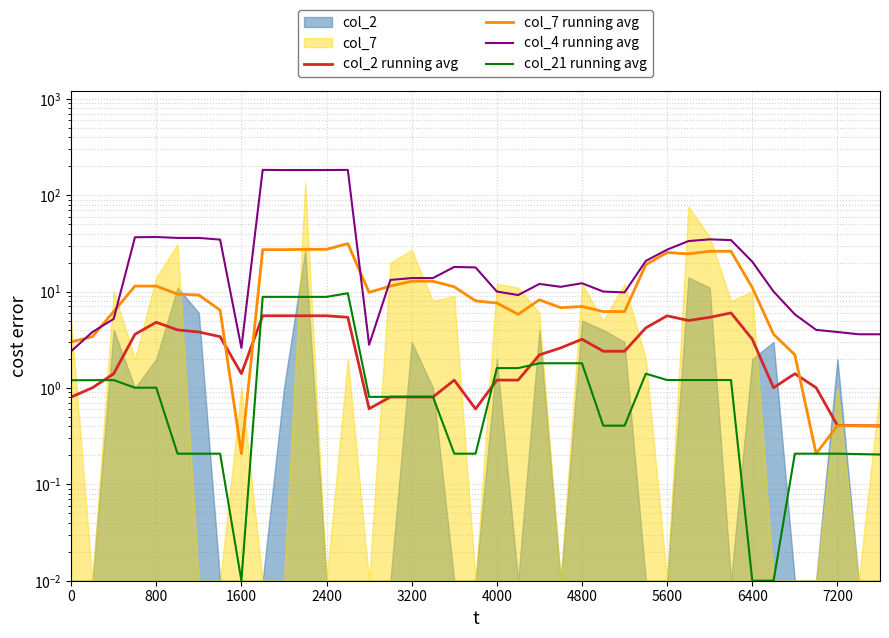

Rank the series by their maximum value, from lowest to highest.

col_2 running avg, col_21 running avg, col_7 running avg, col_4 running avg